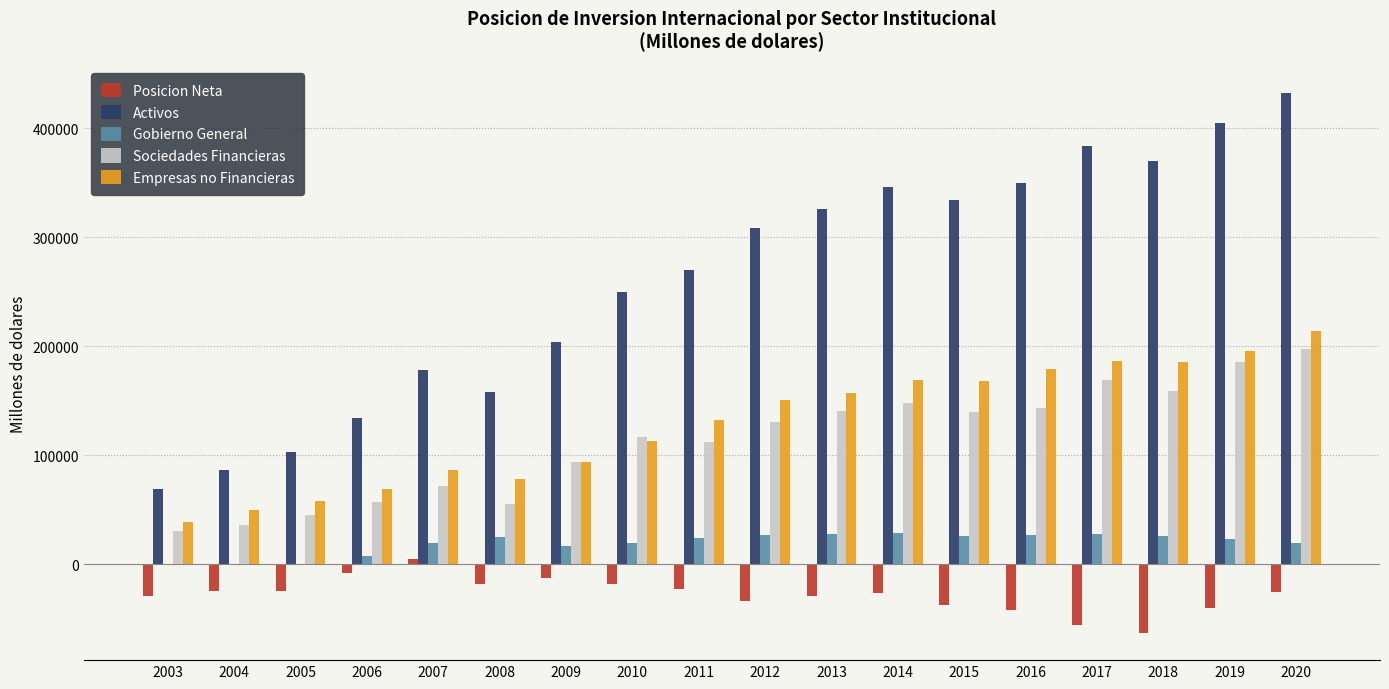

Between 2013 and 2019, which series saw the biggest shift?

Activos